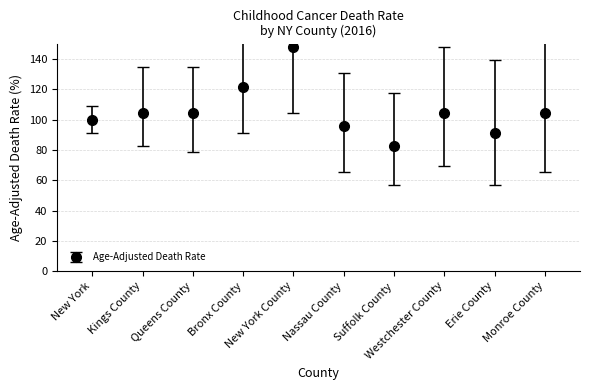

What is the minimum value shown in the chart?

82.6